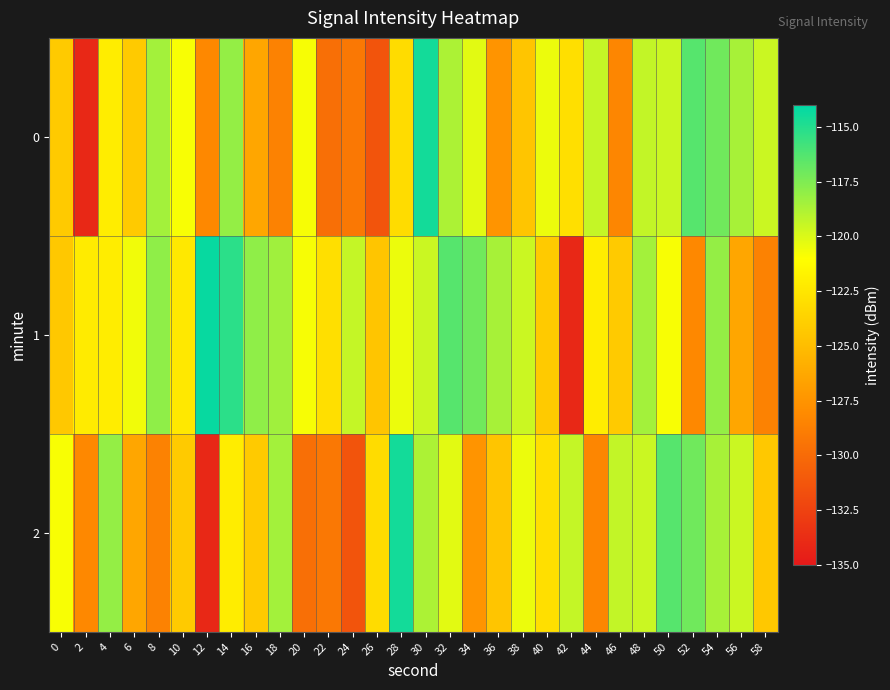

Between 12 and 24, which is larger?

12